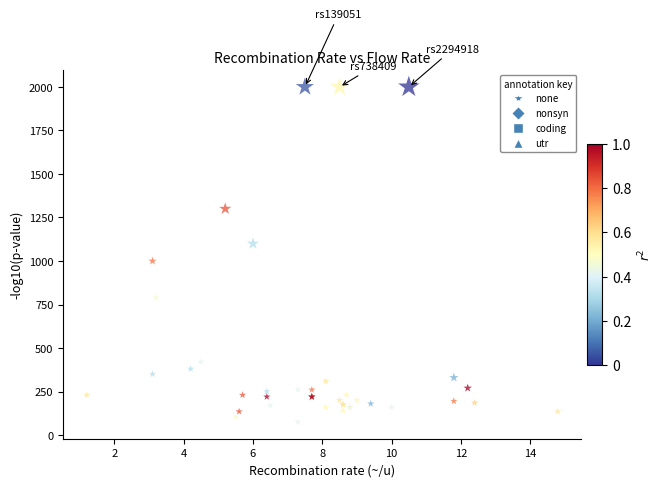

What Y value in the scatter plot is closest to 1037?

1000